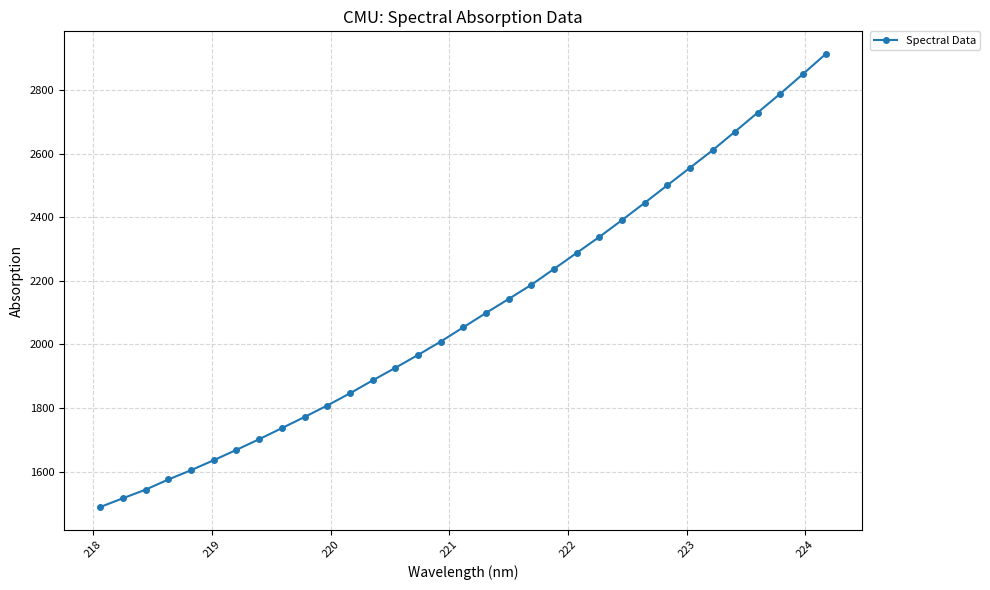

What is the difference between the maximum and minimum values?

1424.0